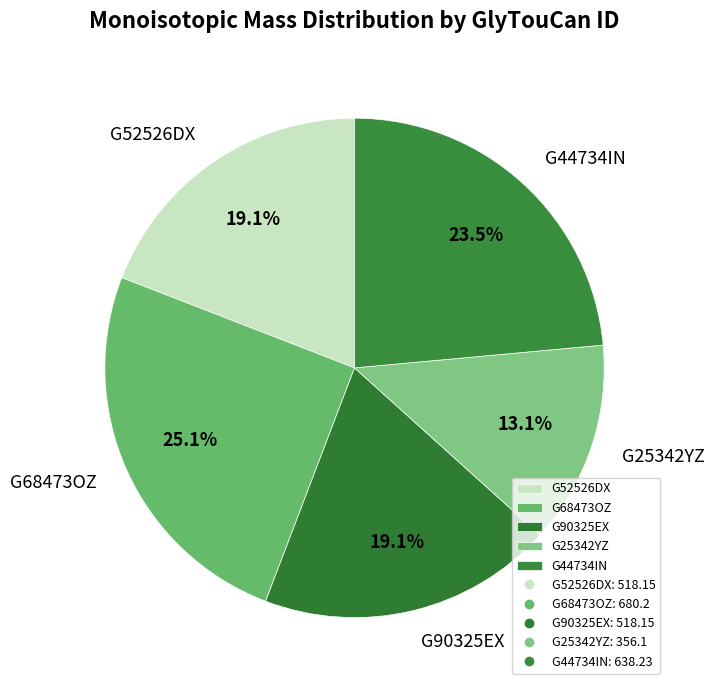

What percentage is NOT represented by G68473OZ?

74.9%